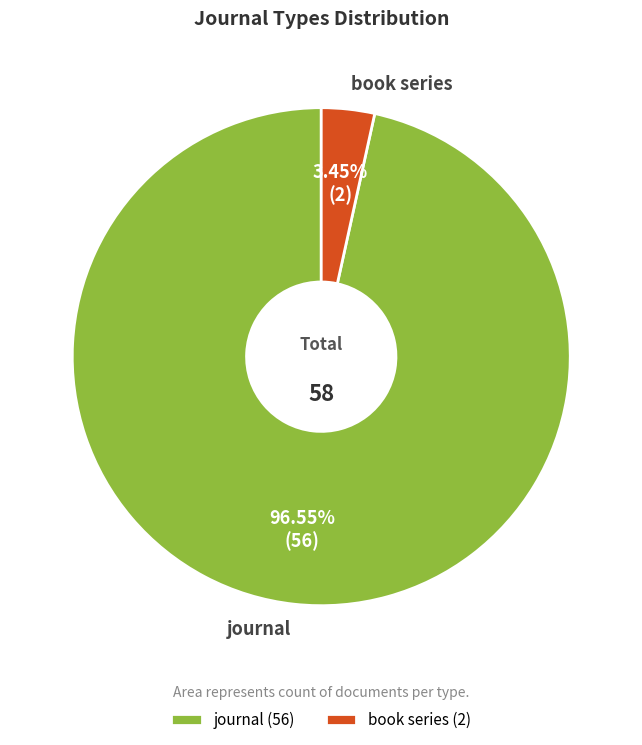

Rank the categories by value from highest to lowest.

journal, book series